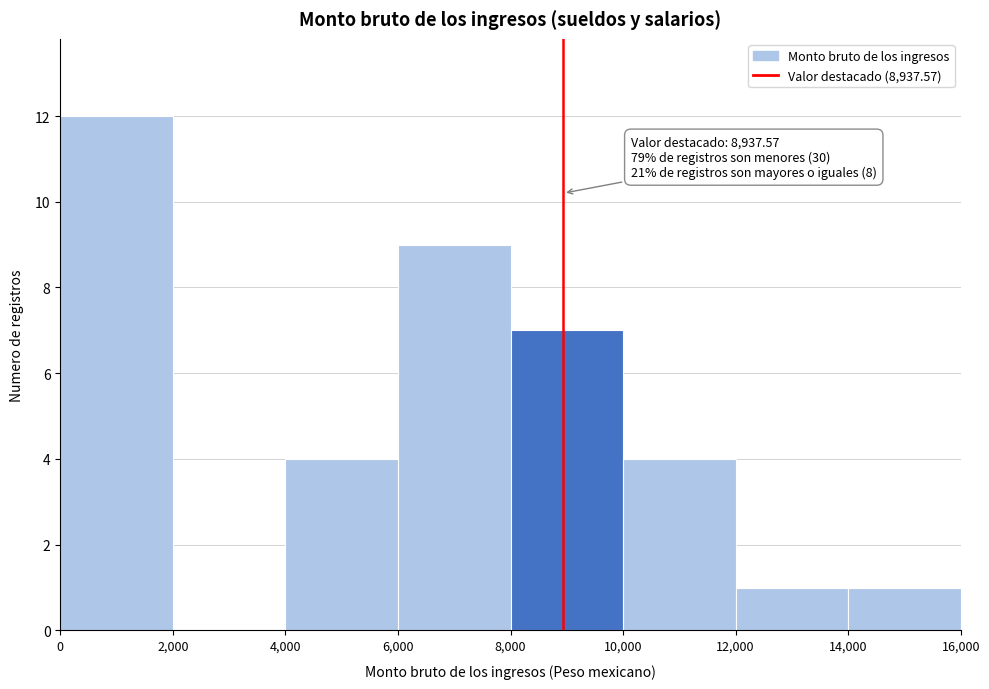

Over which range of the x-axis is the bar tallest?

0 to 2,000